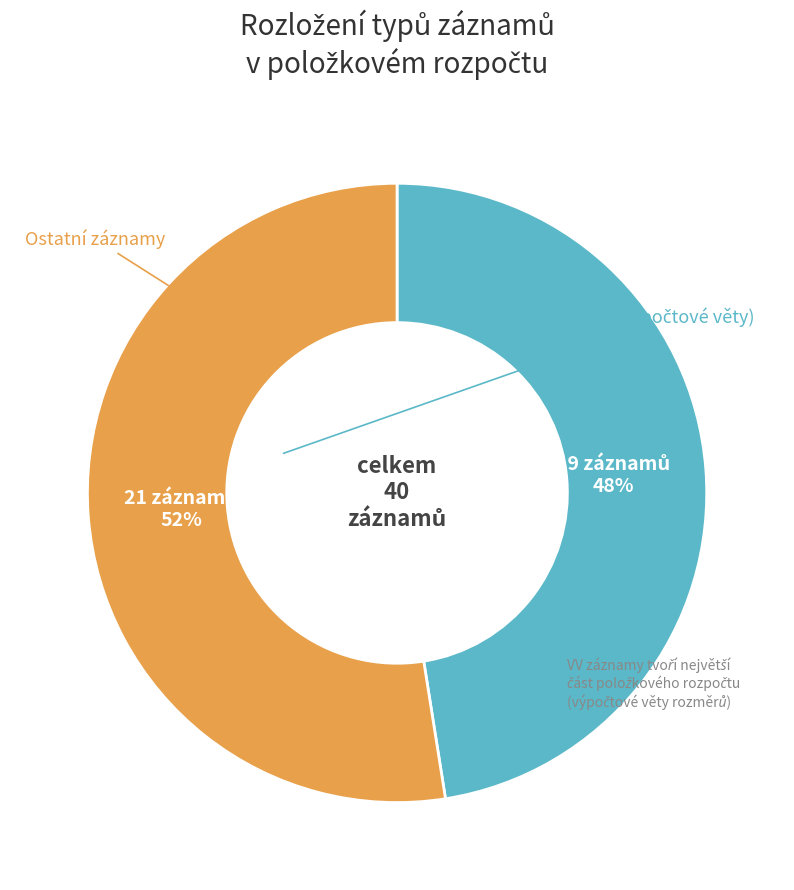

Is there a majority slice in this chart?

Yes